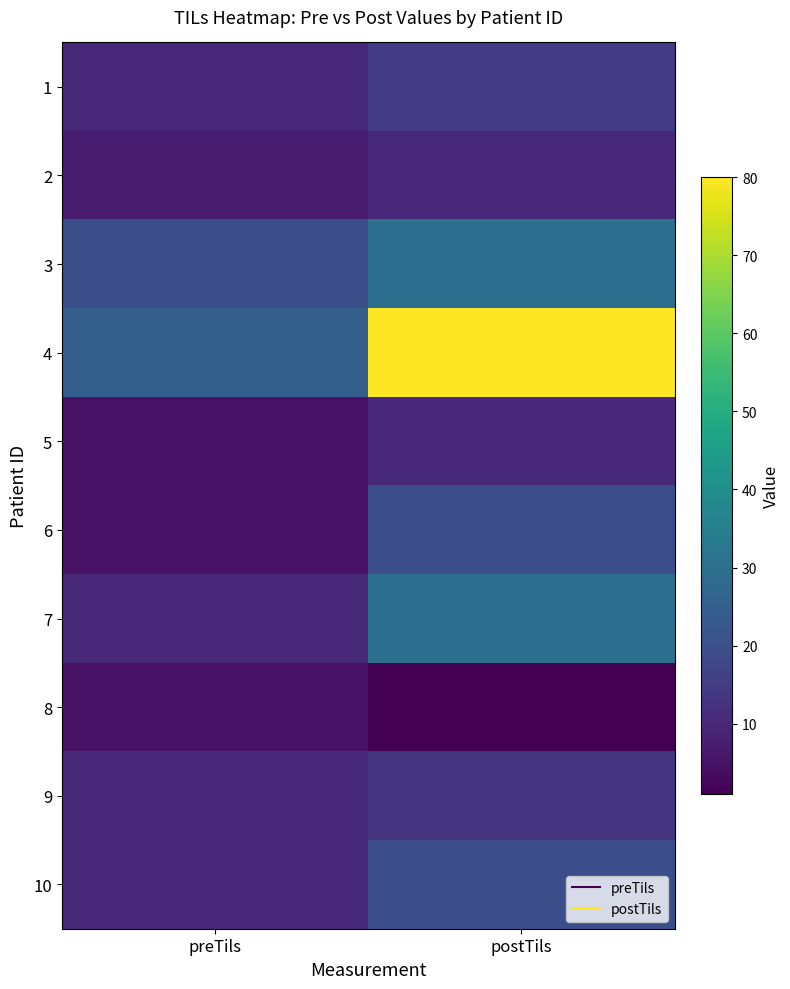

Count the number of data series in this chart.

10